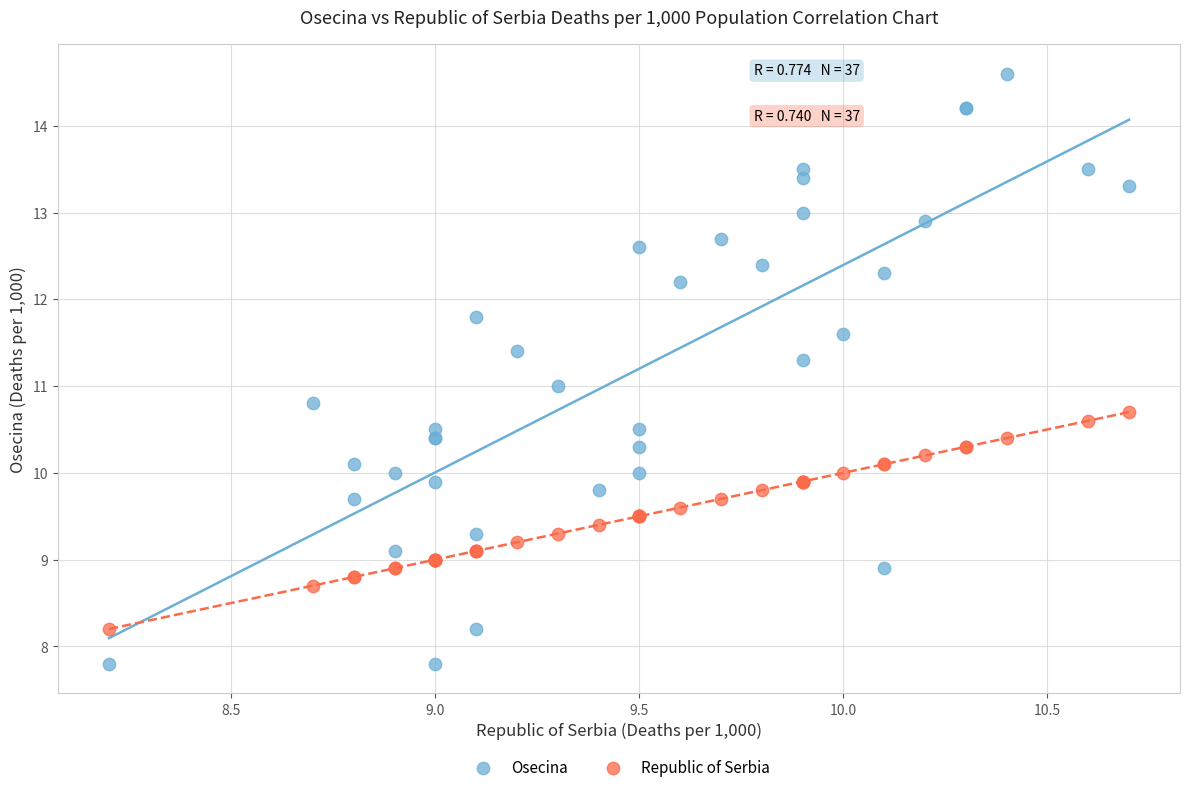

Which series has the largest Y range (max minus min)?

Osecina